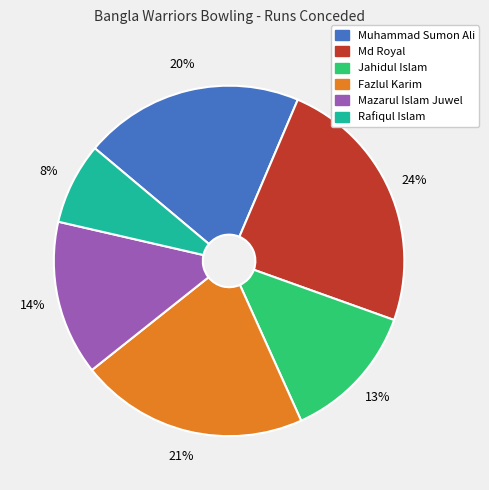

Which slice is the smallest?

Rafiqul Islam